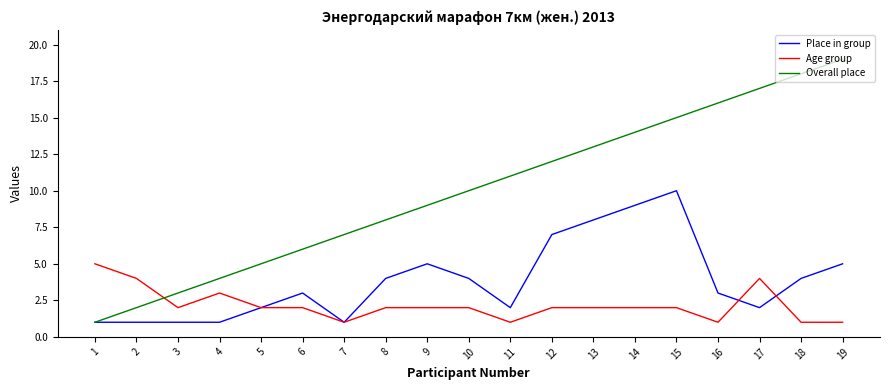

True or false: Overall place has more than 1 points higher than both neighbors.

False